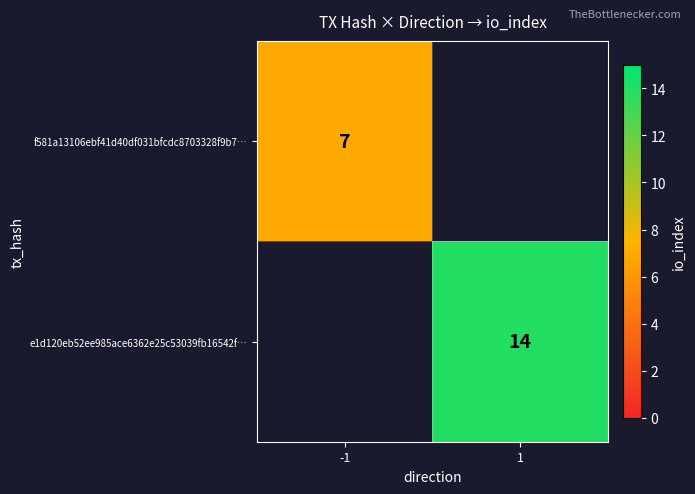

Is the value of e1d120eb52ee985ace6362e25c53039fb16542f… at 1 greater than the value of f581a13106ebf41d40df031bfcdc8703328f9b7… at -1?

Yes